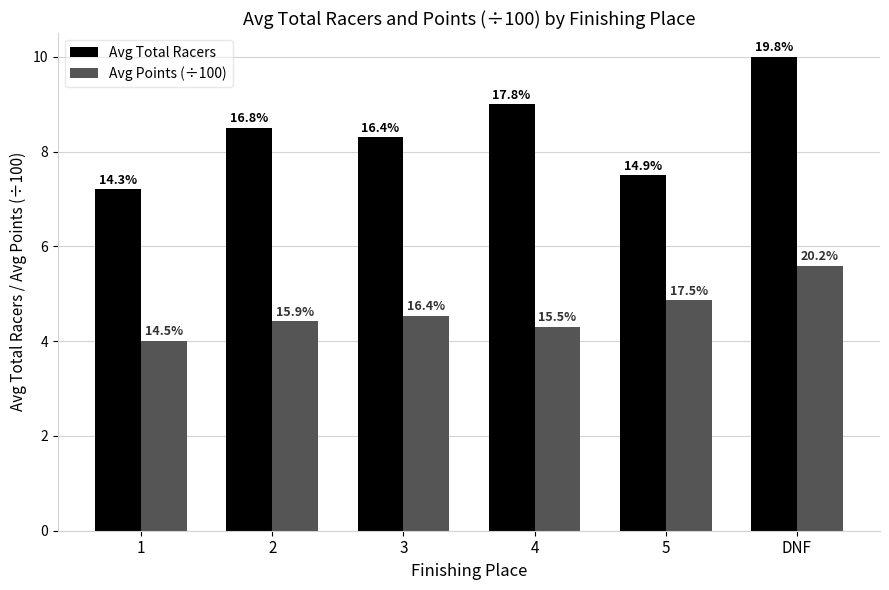

How many groups of bars are there?

6